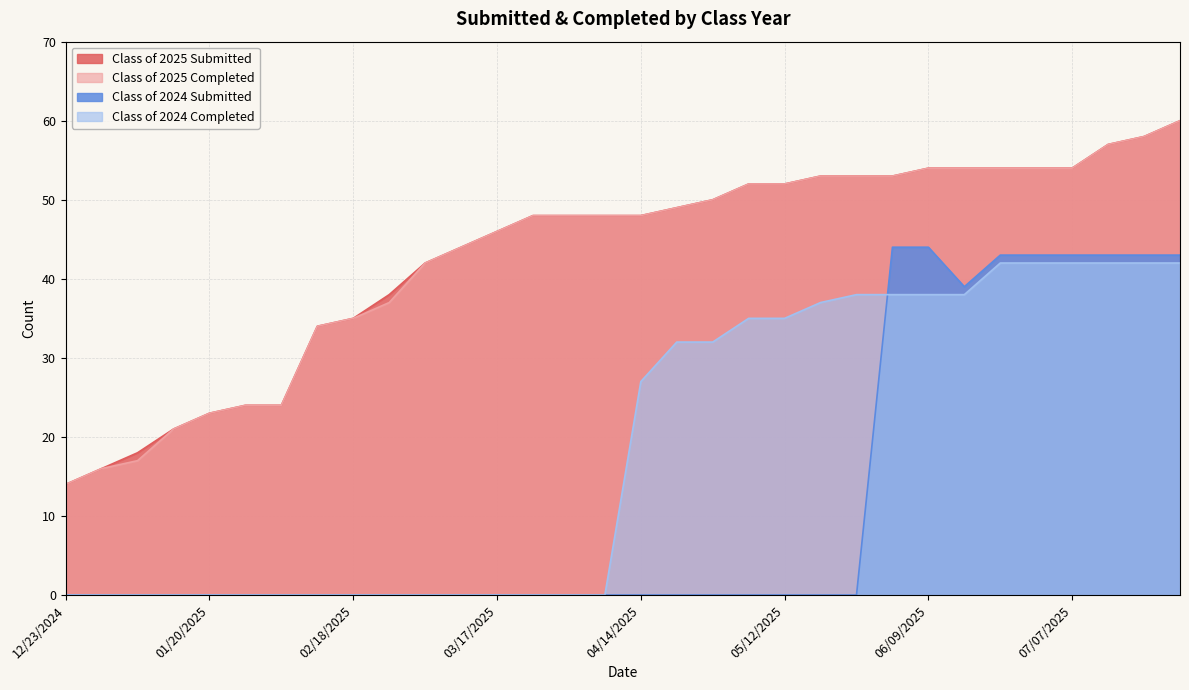

How many values in the Class of 2025 Completed series exceed 48?

15